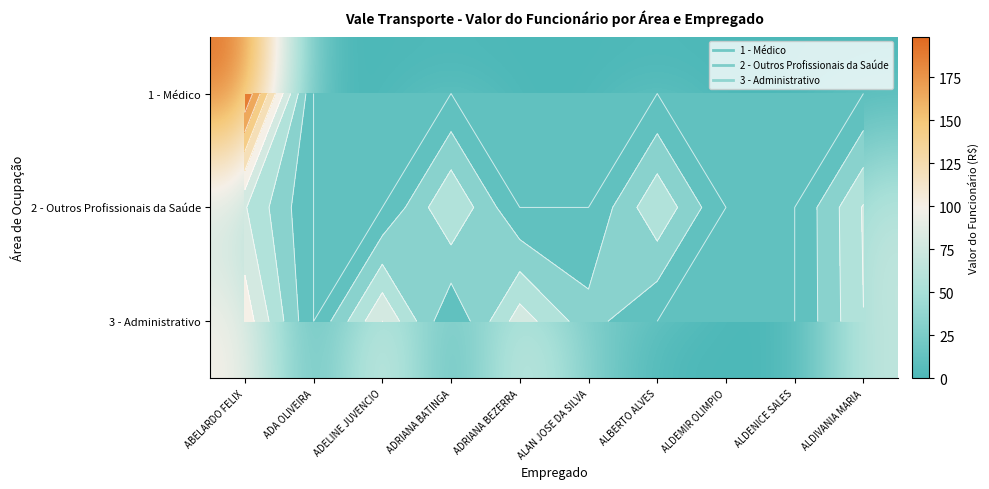

The 2 - Outros Profissionais da Saúde series shows 46.2 at ADA OLIVEIRA. True or false?

False